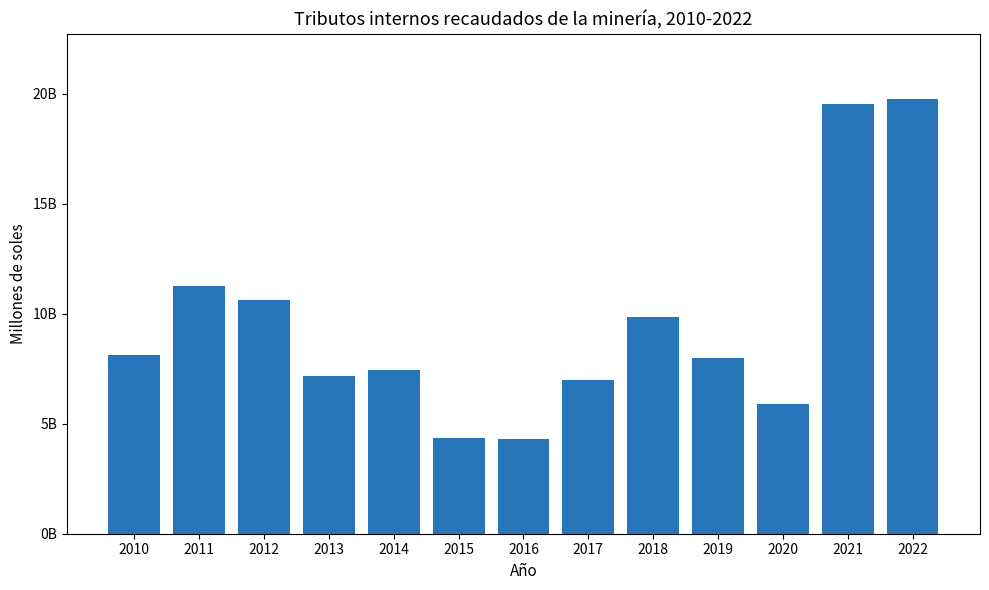

What is the maximum value shown in the chart?

19766697115.0